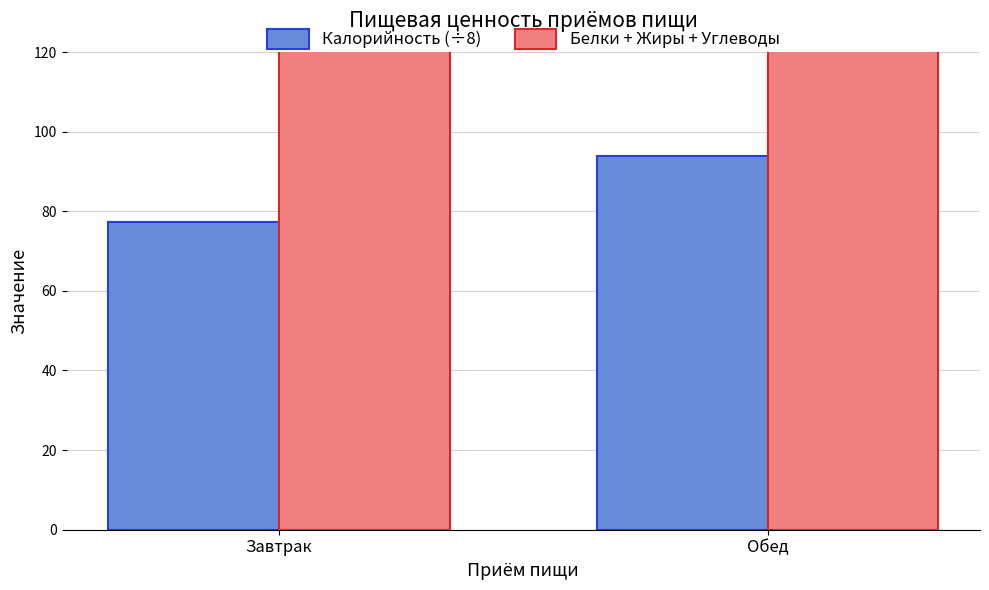

What position from the right is Завтрак?

2